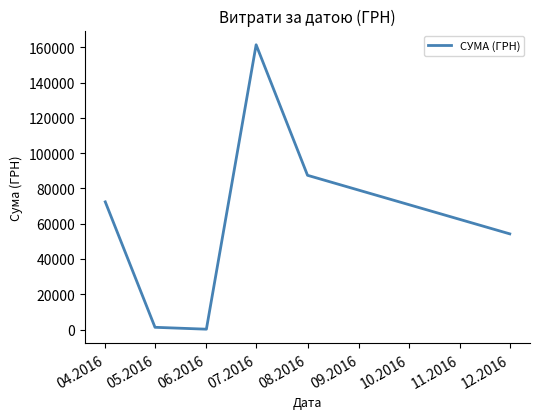

True or false: the data shows 20715.8 at 08.2016.

False